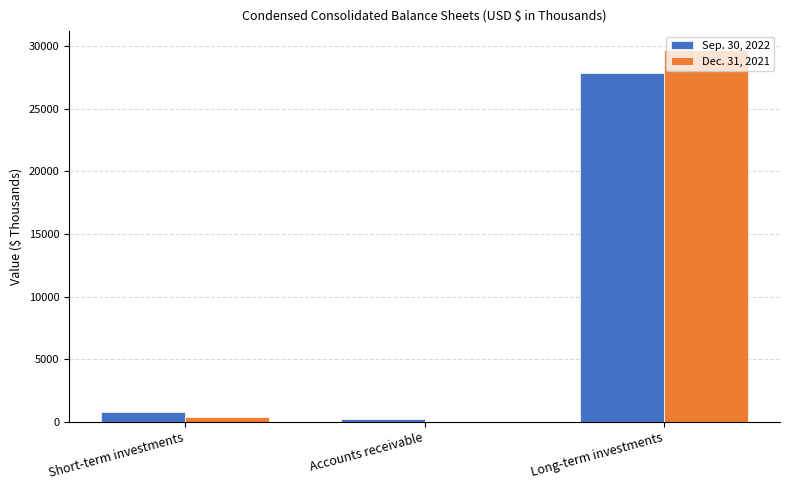

What is the maximum value shown in the chart?

29717